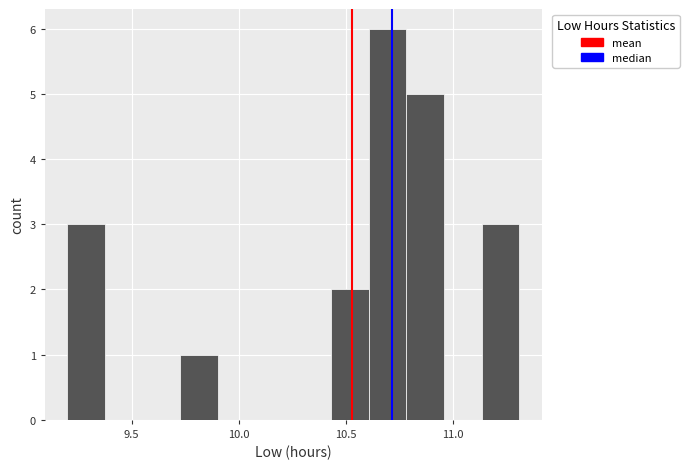

Read against the x-axis, roughly where is the centre of the tallest bar?

10.70